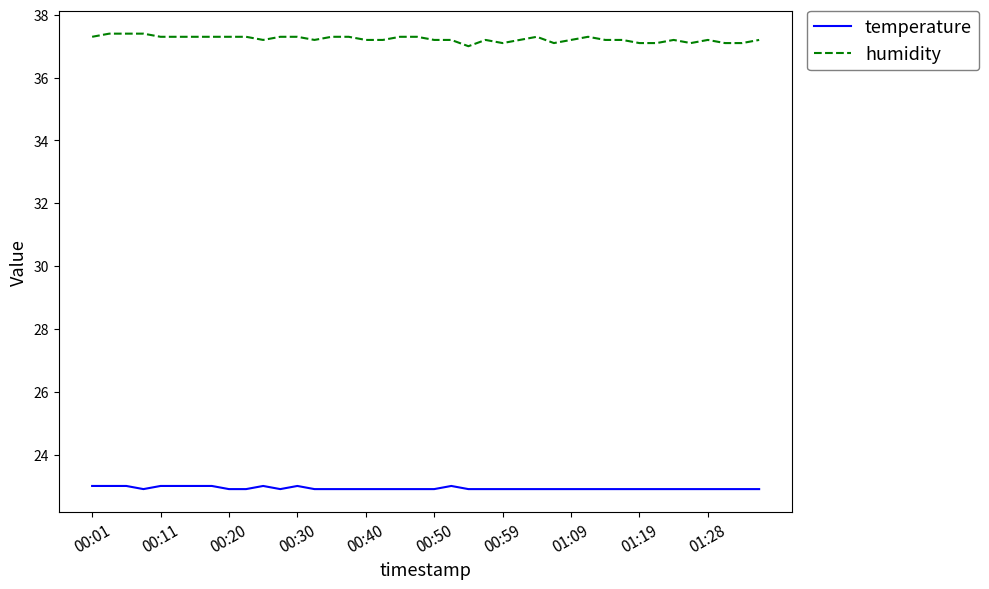

What is the minimum value shown in the chart?

22.9